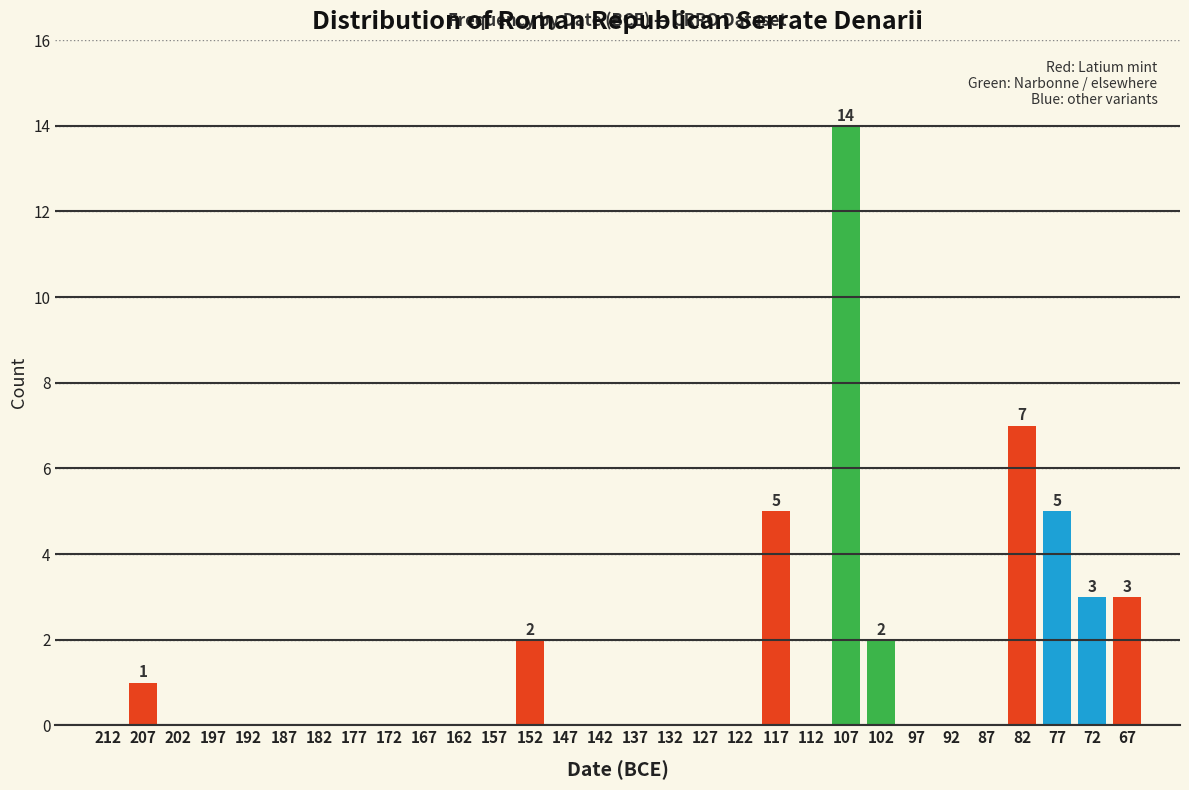

Reading left to right, extract all data points from this chart.

212=0	207=1	202=0	197=0	192=0	187=0	182=0	177=0	172=0	167=0	162=0	157=0	152=2	147=0	142=0	137=0	132=0	127=0	122=0	117=5	112=0	107=14	102=2	97=0	92=0	87=0	82=7	77=5	72=3	67=3